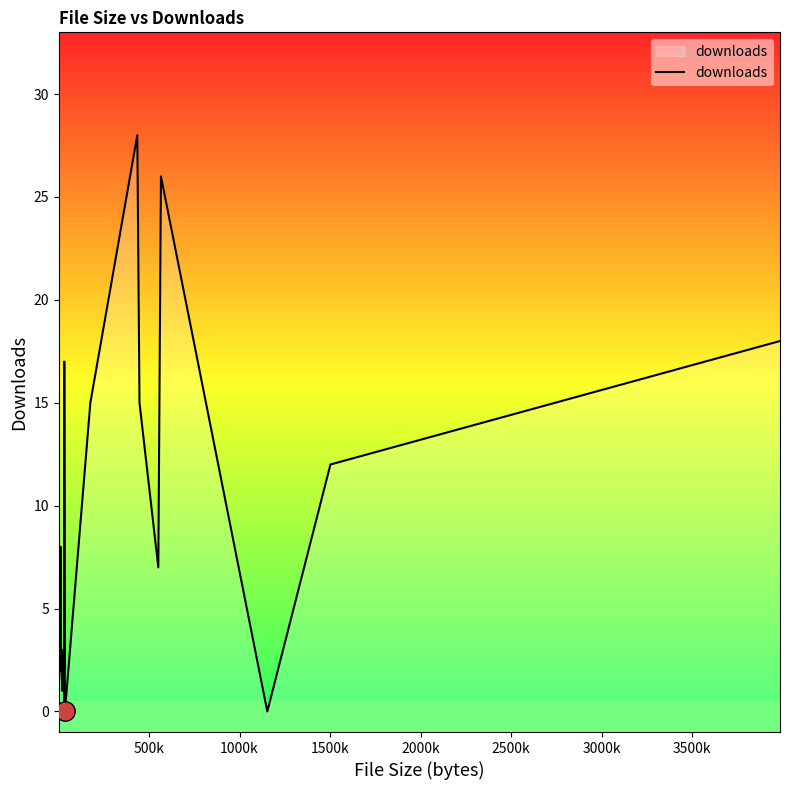

What is the maximum value shown in the chart?

28